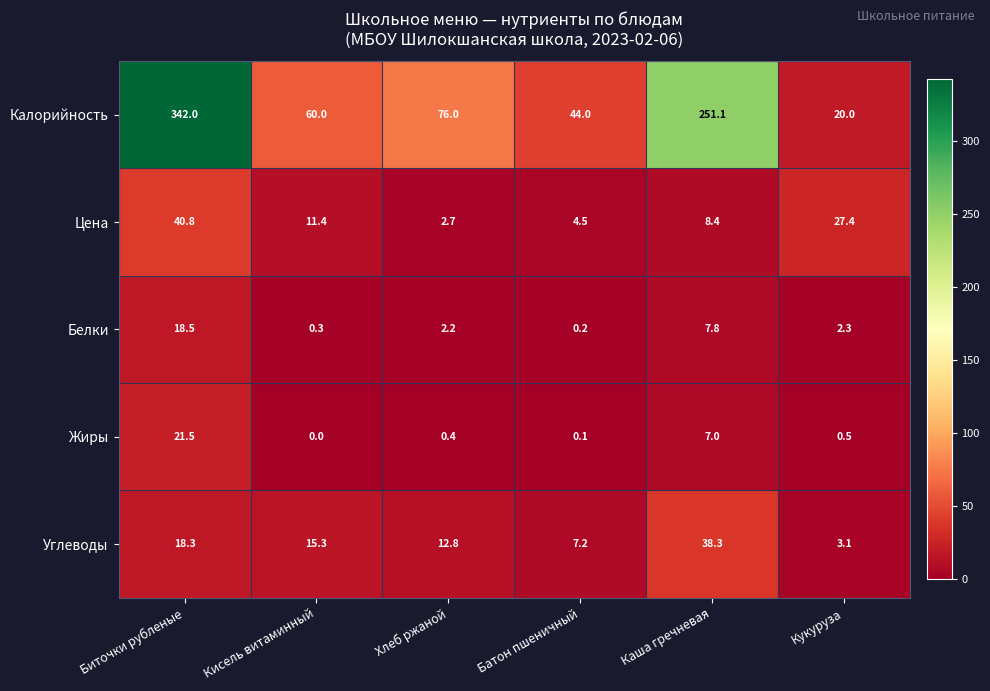

How many series are shown in this chart?

5